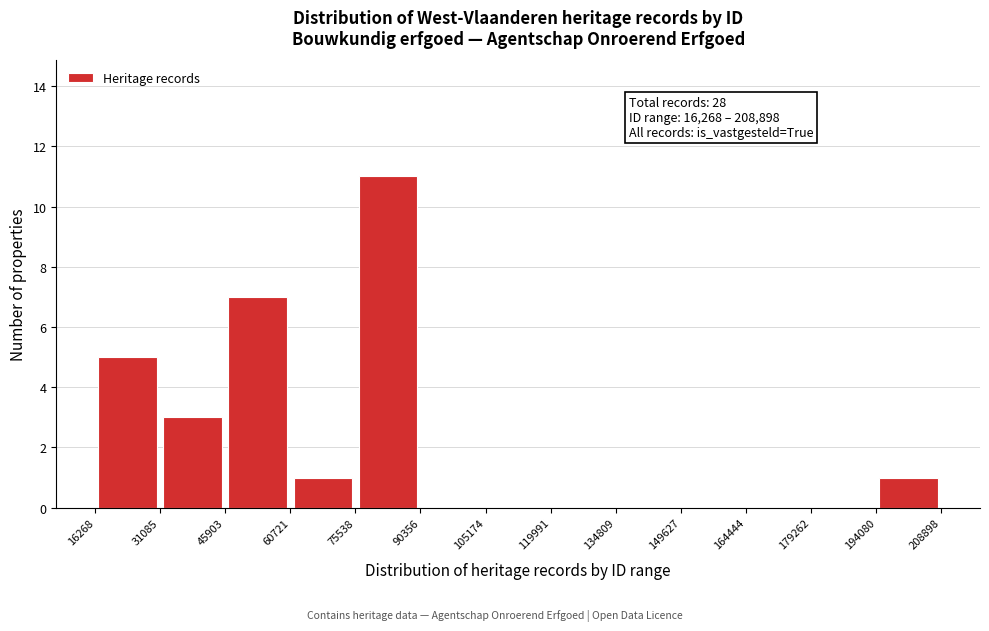

Over which range of the x-axis is the bar tallest?

75538 to 90356